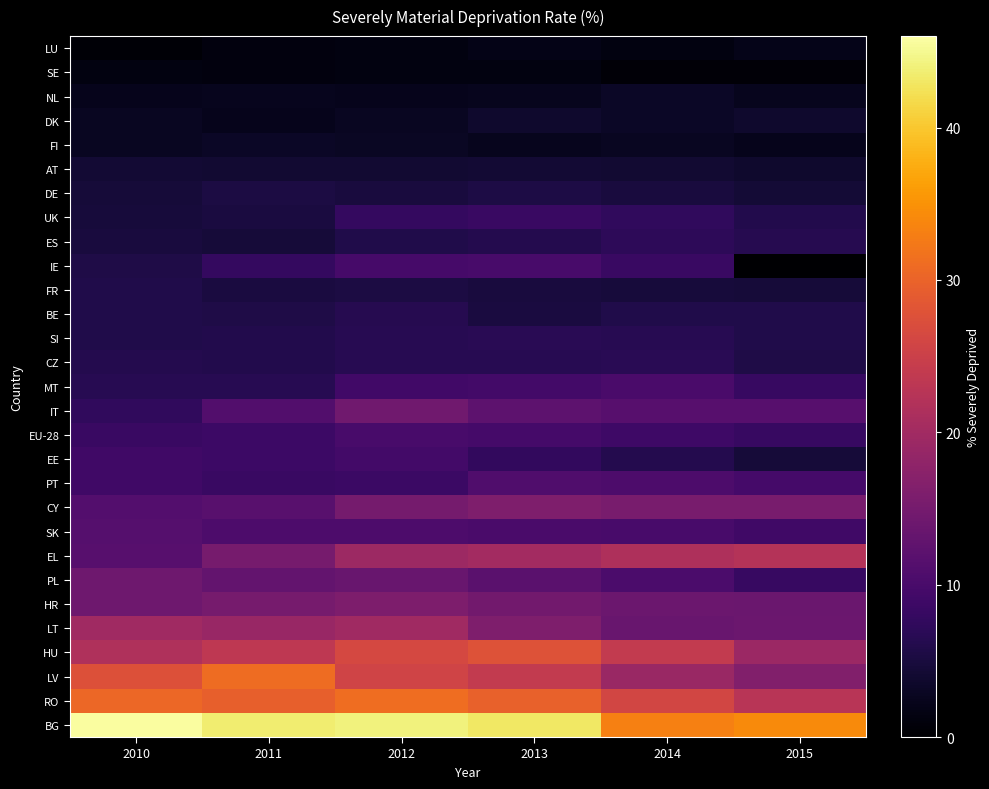

Reading left to right, list all the values displayed in this chart.

LU: 2010=0.5	2011=1.2	2012=1.3	2013=1.8	2014=1.4	2015=2.0
SE: 2010=1.3	2011=1.2	2012=1.3	2013=1.4	2014=0.7	2015=0.7
NL: 2010=2.2	2011=2.5	2012=2.3	2013=2.5	2014=3.2	2015=2.5
DK: 2010=2.7	2011=2.3	2012=2.7	2013=3.6	2014=3.2	2015=3.7
FI: 2010=2.8	2011=3.2	2012=2.9	2013=2.5	2014=2.8	2015=2.2
AT: 2010=4.3	2011=4.0	2012=4.0	2013=4.2	2014=4.0	2015=3.6
DE: 2010=4.5	2011=5.3	2012=4.9	2013=5.4	2014=5.0	2015=4.4
UK: 2010=4.8	2011=5.1	2012=7.8	2013=8.3	2014=7.4	2015=6.1
ES: 2010=4.9	2011=4.5	2012=5.8	2013=6.2	2014=7.1	2015=6.4
IE: 2010=5.7	2011=7.8	2012=9.8	2013=9.9	2014=8.4	2015=0.0
FR: 2010=5.8	2011=5.2	2012=5.3	2013=4.9	2014=4.8	2015=4.5
BE: 2010=5.9	2011=5.7	2012=6.3	2013=5.1	2014=5.9	2015=5.8
SI: 2010=5.9	2011=6.1	2012=6.6	2013=6.7	2014=6.6	2015=5.8
CZ: 2010=6.2	2011=6.1	2012=6.6	2013=6.6	2014=6.7	2015=5.6
MT: 2010=6.5	2011=6.6	2012=9.2	2013=9.5	2014=10.2	2015=8.1
IT: 2010=7.4	2011=11.1	2012=14.5	2013=12.3	2014=11.6	2015=11.5
EU-28: 2010=8.4	2011=8.8	2012=9.9	2013=9.6	2014=8.9	2015=8.1
EE: 2010=9.0	2011=8.7	2012=9.4	2013=7.6	2014=6.2	2015=4.5
PT: 2010=9.0	2011=8.3	2012=8.6	2013=10.9	2014=10.6	2015=9.6
CY: 2010=11.2	2011=11.7	2012=15.0	2013=16.1	2014=15.3	2015=15.4
SK: 2010=11.4	2011=10.6	2012=10.5	2013=10.2	2014=9.9	2015=9.0
EL: 2010=11.6	2011=15.2	2012=19.5	2013=20.3	2014=21.5	2015=22.2
PL: 2010=14.2	2011=13.0	2012=13.5	2013=11.9	2014=10.4	2015=8.1
HR: 2010=14.3	2011=15.2	2012=15.9	2013=14.7	2014=13.9	2015=13.7
LT: 2010=19.9	2011=19.0	2012=19.8	2013=16.0	2014=13.6	2015=13.9
HU: 2010=21.6	2011=23.4	2012=26.3	2013=27.8	2014=24.0	2015=19.4
LV: 2010=27.6	2011=31.0	2012=25.6	2013=24.0	2014=19.2	2015=16.4
RO: 2010=30.5	2011=29.5	2012=31.1	2013=29.8	2014=25.9	2015=22.7
BG: 2010=45.7	2011=43.6	2012=44.1	2013=43.0	2014=33.1	2015=34.2